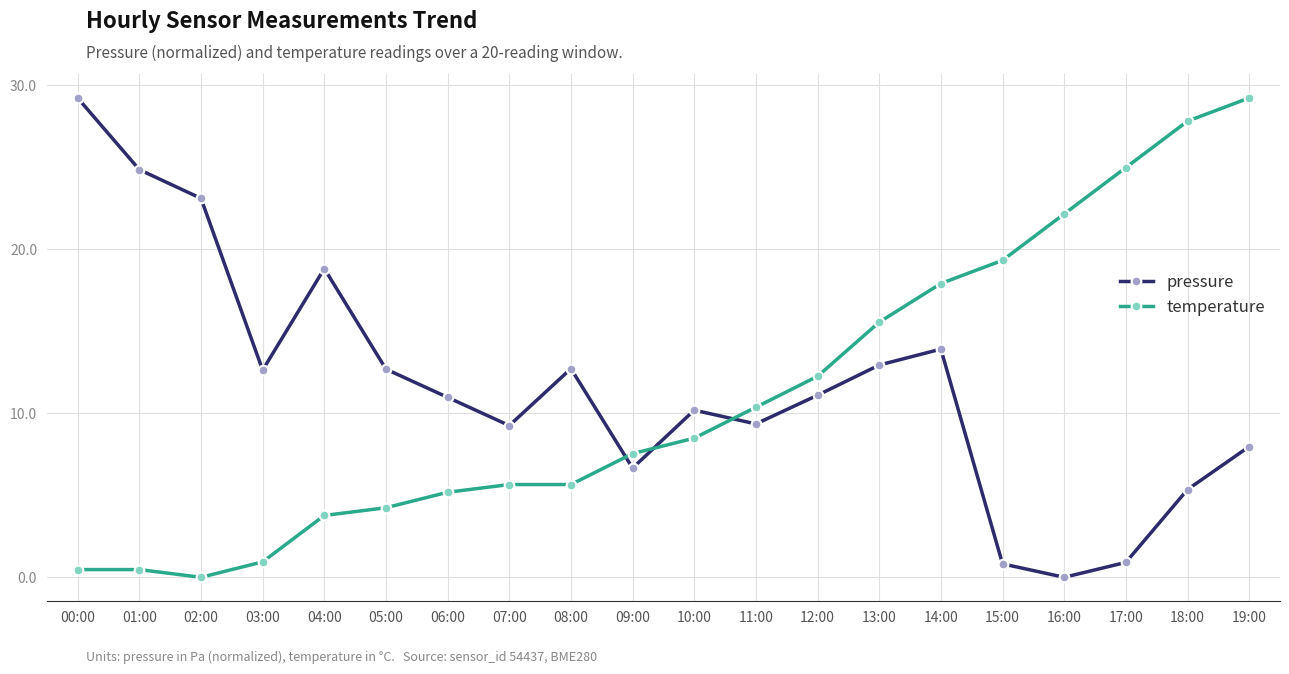

The value of temperature at 11:00 is 10.4. True or false?

True